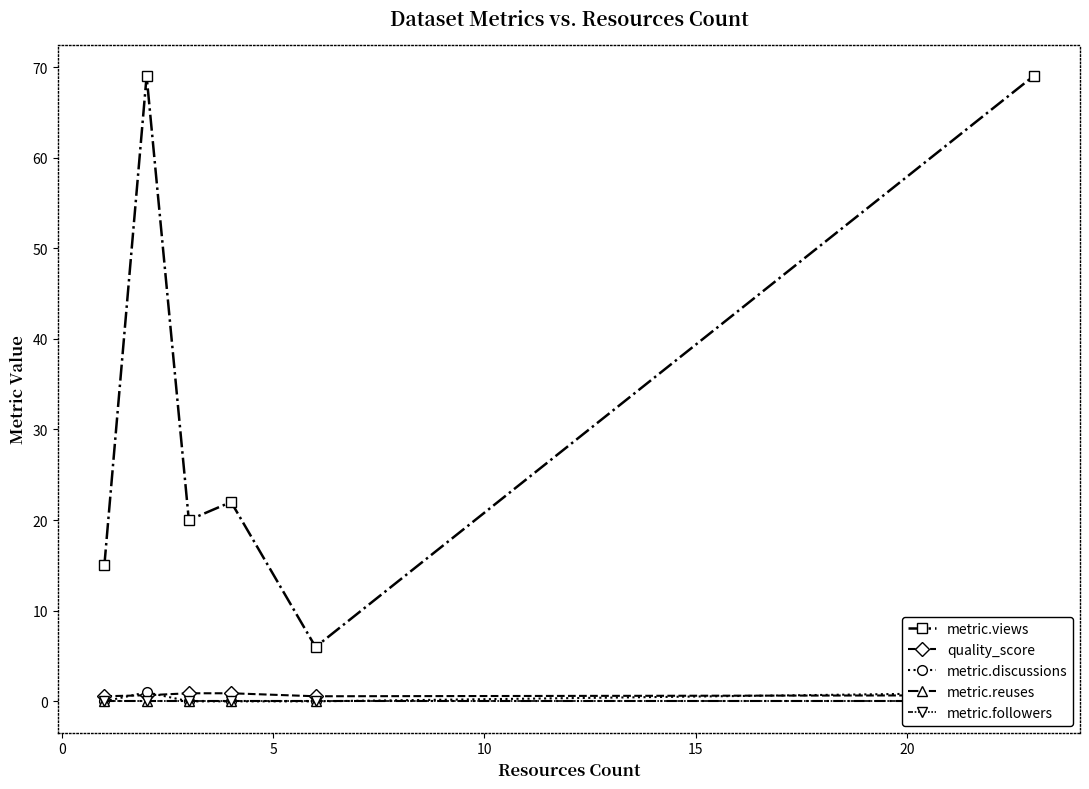

What is the sum of all metric.views values?

201.0